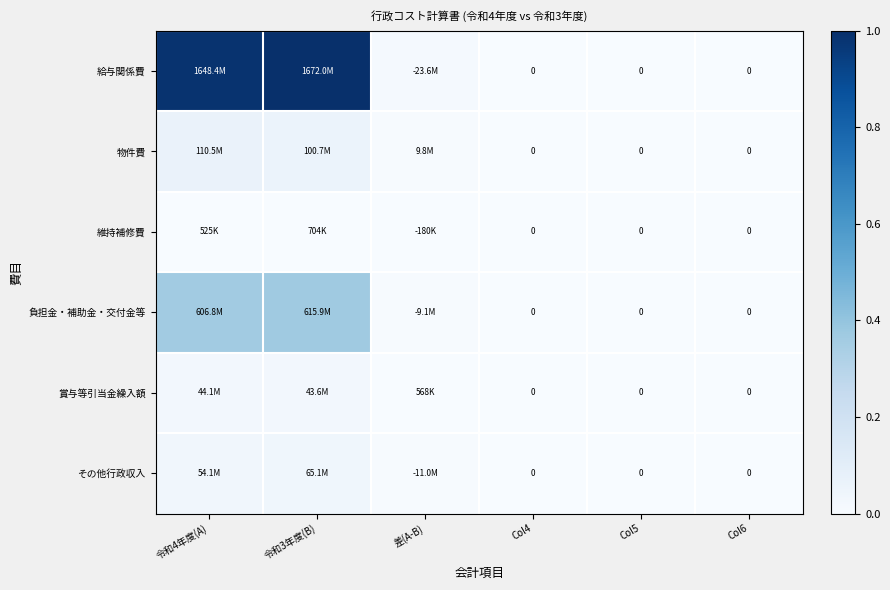

At which category is the sum across all series the highest?

令和3年度(B)